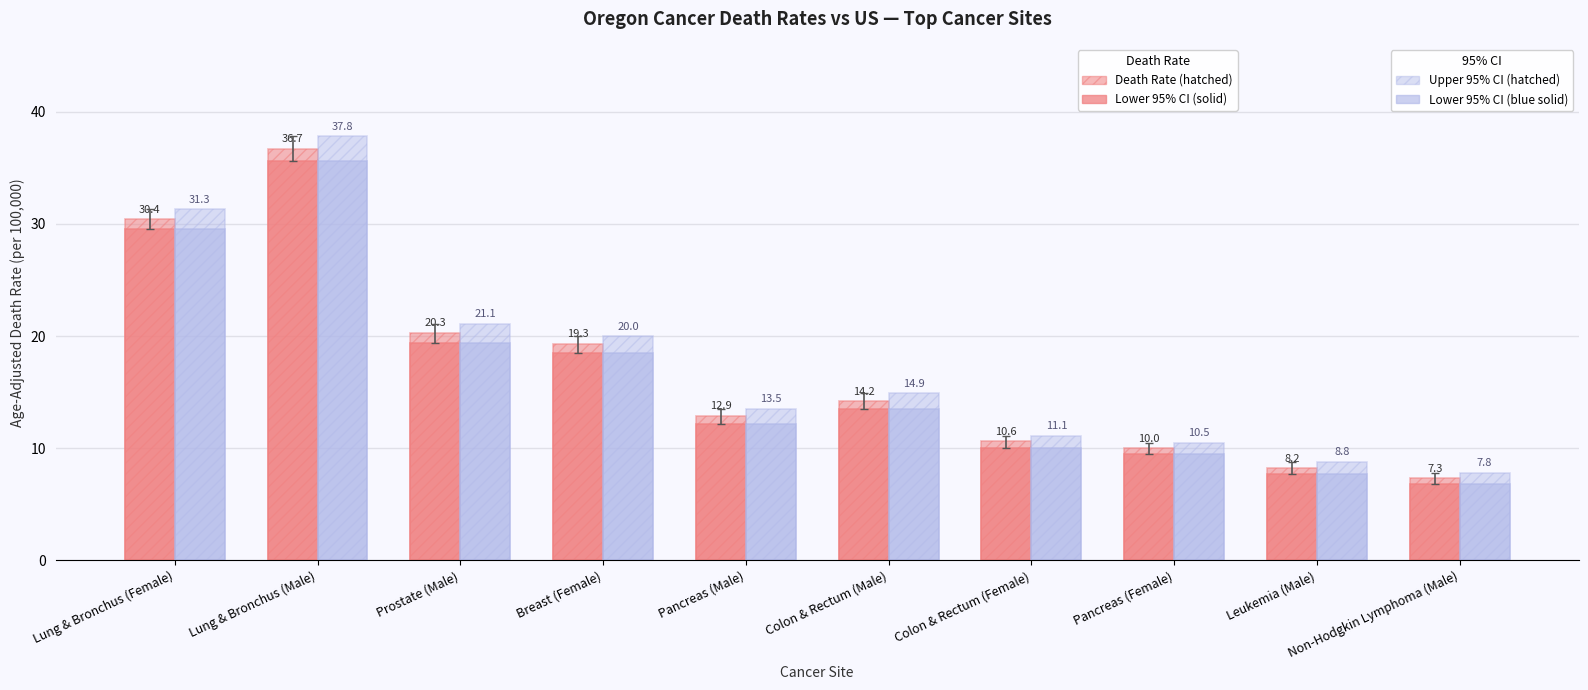

How many groups of bars are there?

10